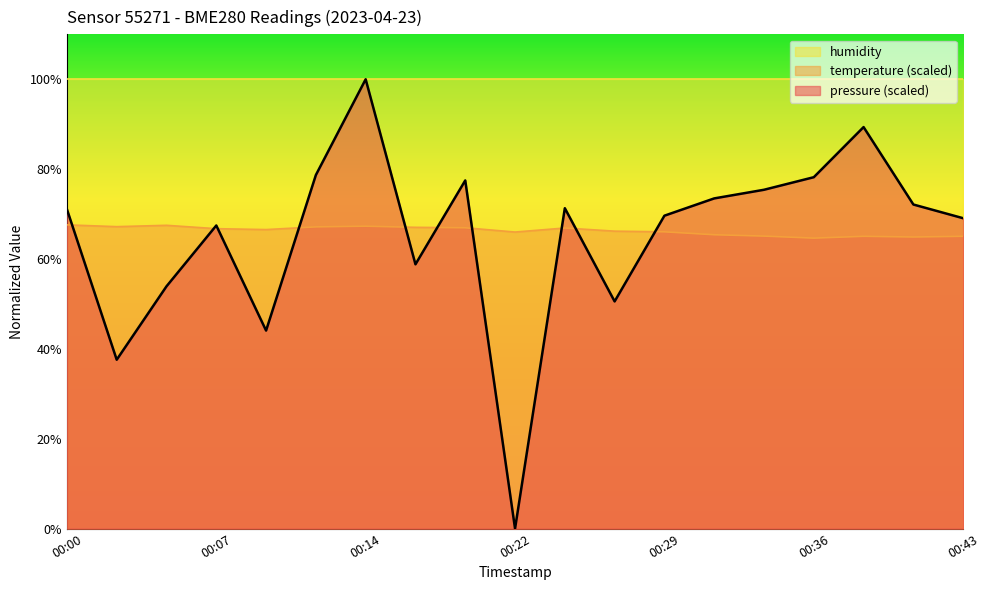

Reading left to right, list all the values displayed in this chart.

pressure: 71.1	37.6	53.9	67.5	44.1	78.7	100.0	58.8	77.5	0.0	71.3	50.6	69.6	73.5	75.4	78.2	89.4	72.1	69.1
temperature: 67.6	67.2	67.5	66.8	66.5	67.2	67.3	67.0	67.0	66.0	66.9	66.2	66.1	65.4	65.1	64.6	65.0	64.9	65.0